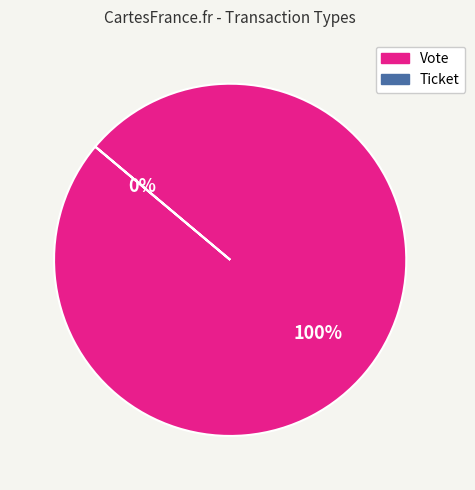

Does Ticket represent more than half of the total?

No